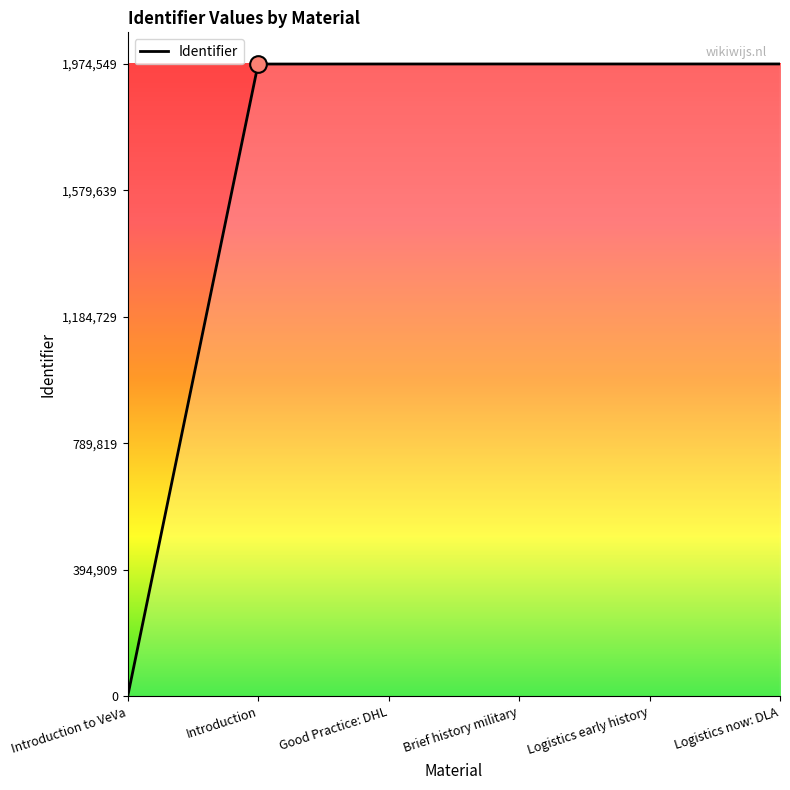

What is the average value?

1645375